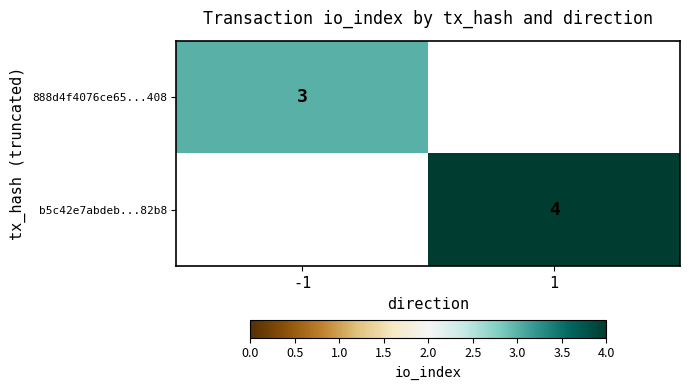

Which has a higher value, -1 or 1?

1